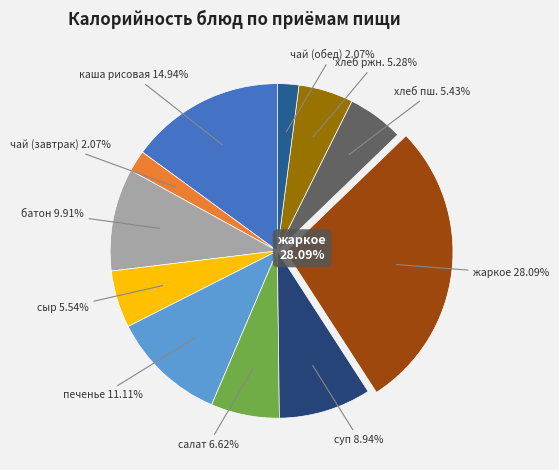

What is the total percentage of чай с сахаром (обед) and хлеб пшеничный?

7.5%